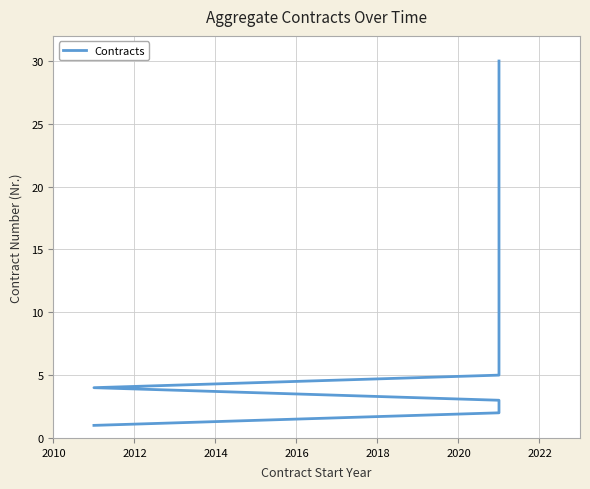

True or false: there are more than 1 points higher than both neighbors.

False